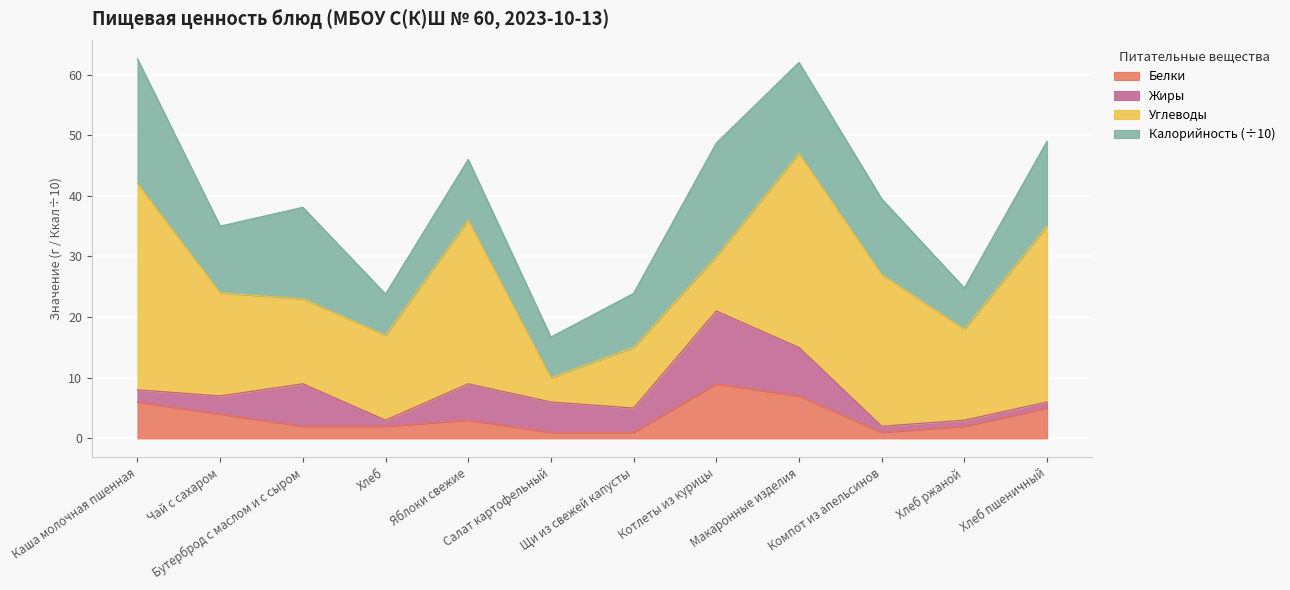

True or false: Углеводы has more than 2 interior local peaks.

True